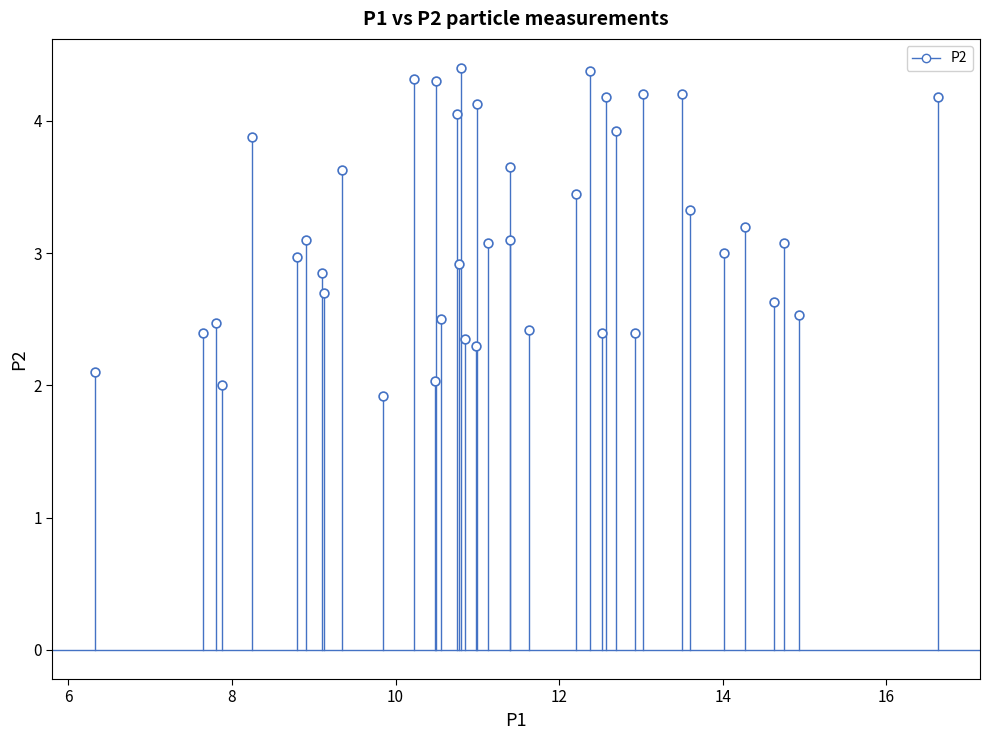

What is the range of Y values (max minus min)?

2.5